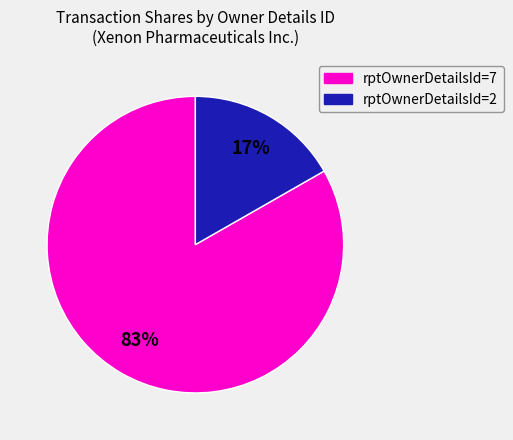

Is it true that rptOwnerDetailsId=2 is 23% of the pie?

False